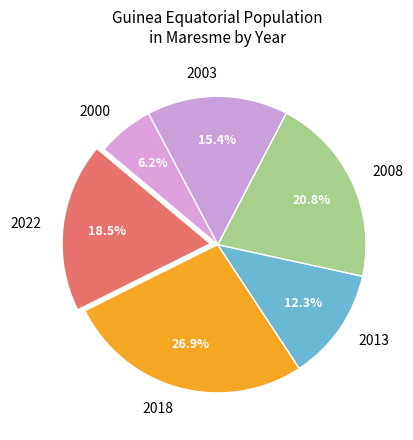

What percentage is NOT represented by 2013?

87.7%